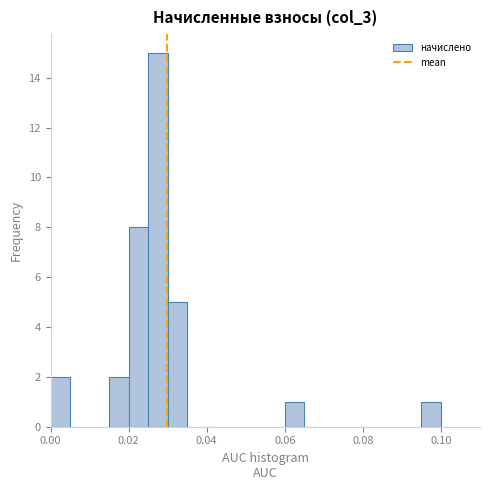

Around what value on the x-axis is the tallest bar? Give the approximate position of its centre, as read against the axis.

0.028